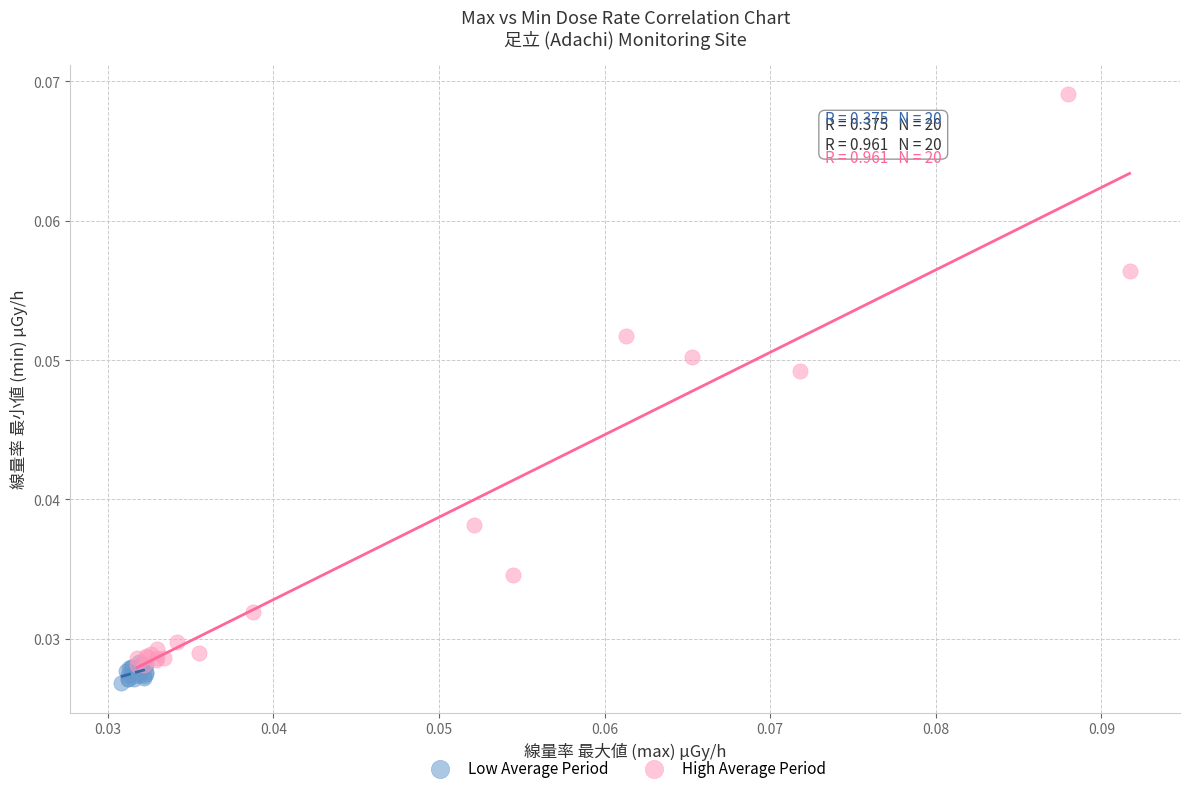

Which series has the widest spread of Y values?

High Average Period